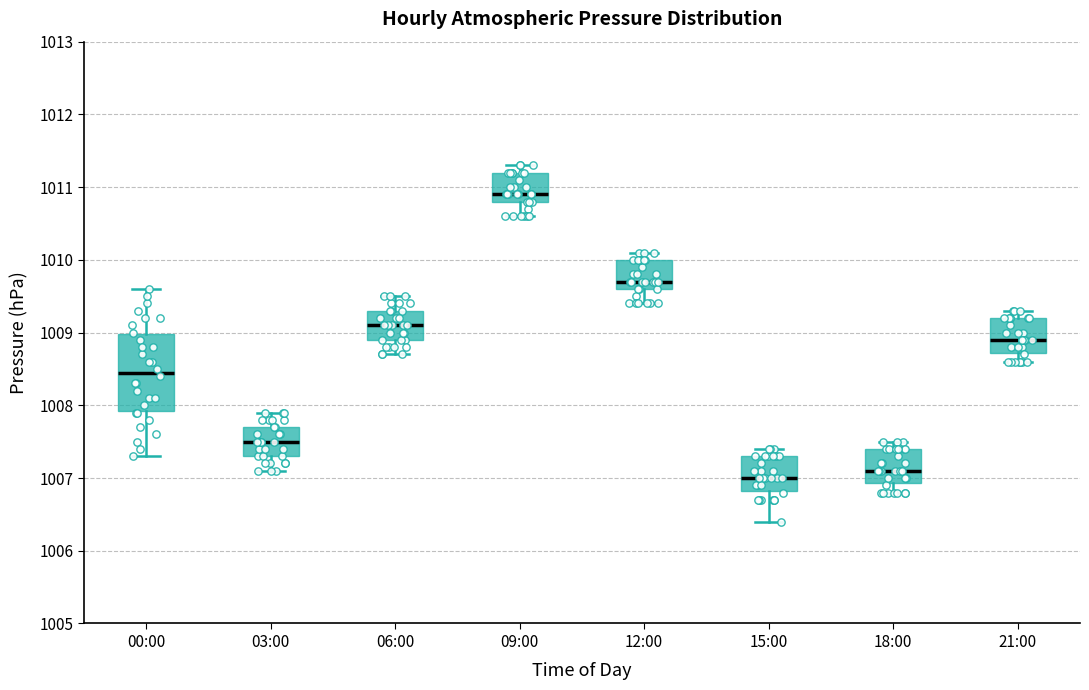

Which box has the lowest median line?

15:00